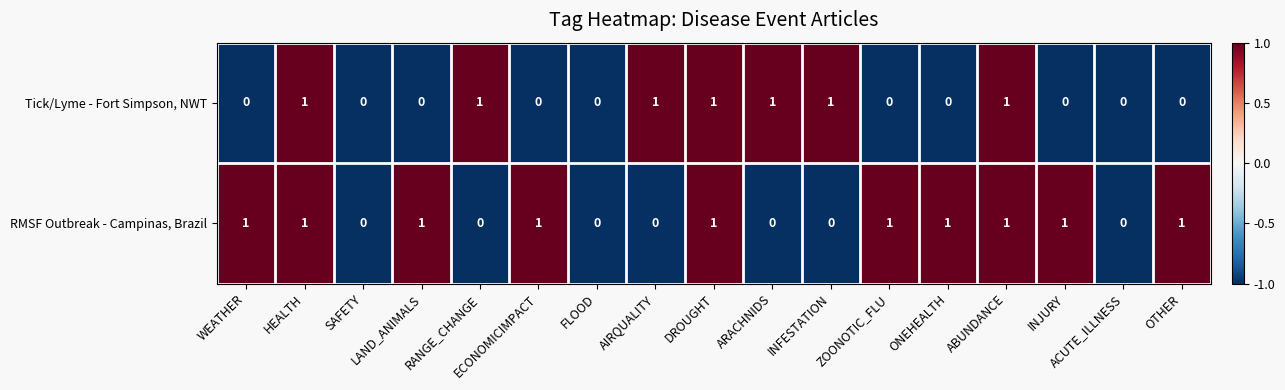

Is the value of RMSF Outbreak - Campinas, Brazil at ECONOMICIMPACT greater than the value of Tick/Lyme - Fort Simpson, NWT at WEATHER?

Yes